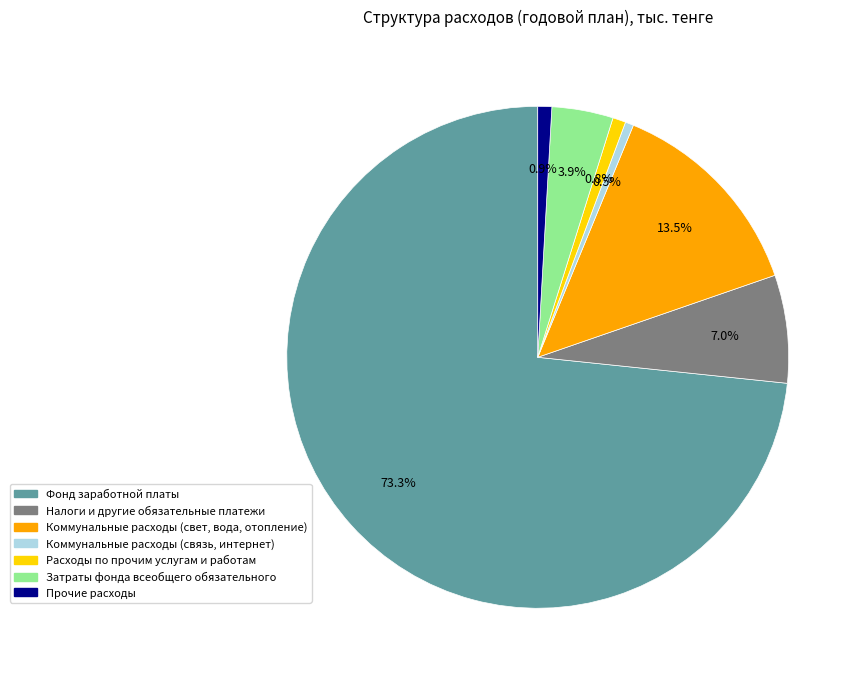

Between Затраты фонда всеобщего обязательного and Коммунальные расходы (связь, интернет), which is larger?

Затраты фонда всеобщего обязательного